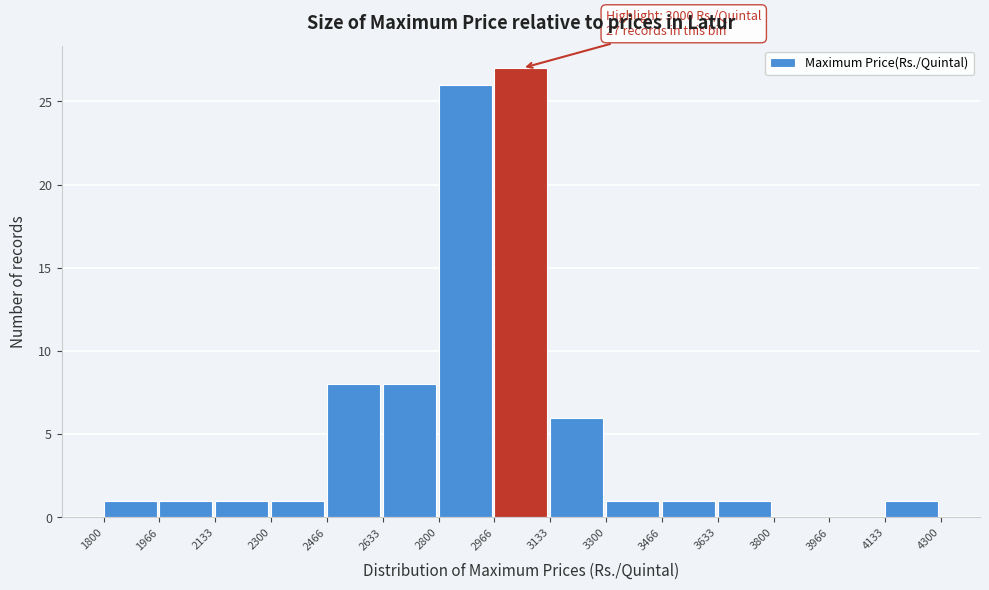

Over which range of the x-axis is the bar tallest?

2966 to 3133